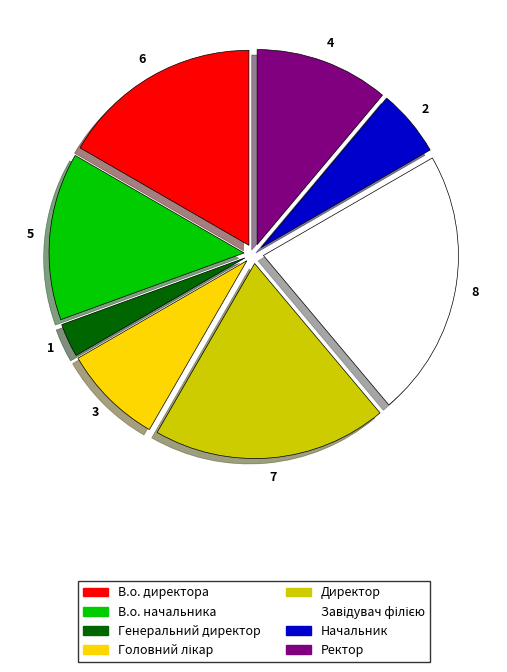

Is the sum of Директор and В.о. начальника greater than half?

No